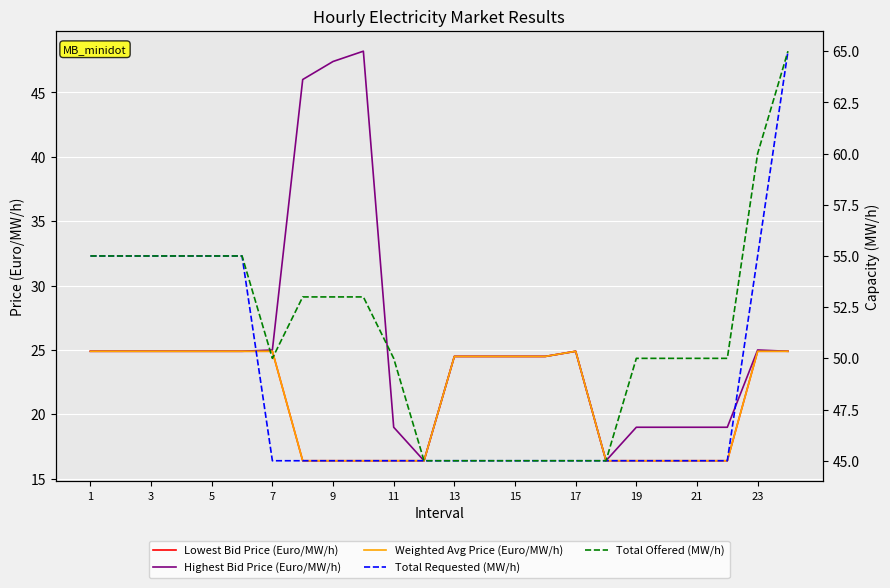

At how many categories does at least one series exceed 59?

2